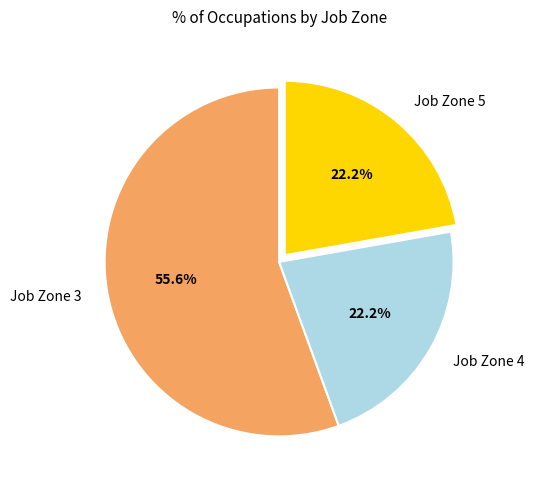

To the nearest percent, what percentage of the pie is Job Zone 5?

22%